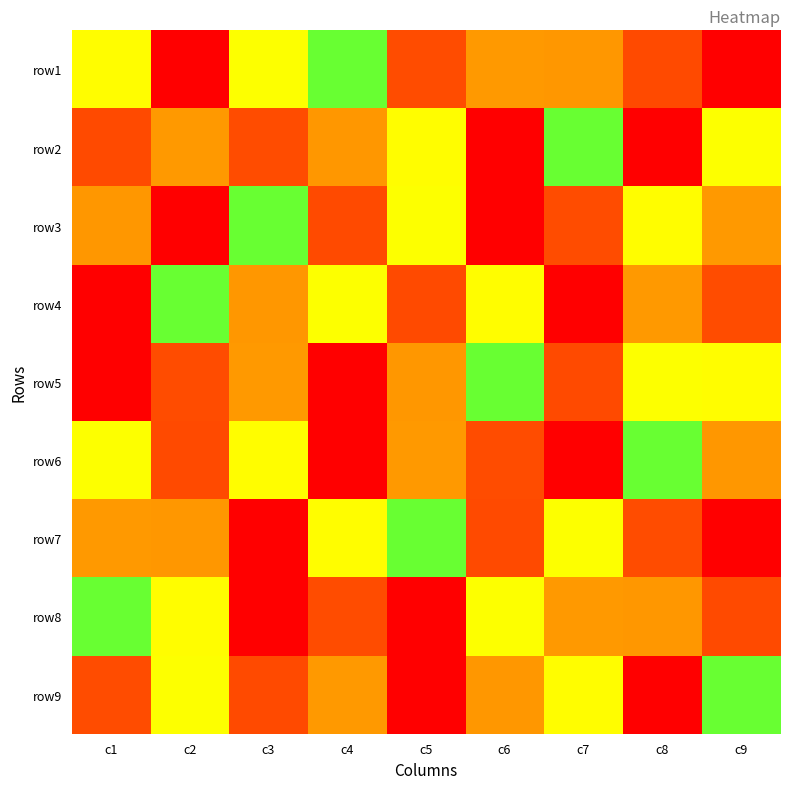

At which category is the sum across all series the highest?

c1